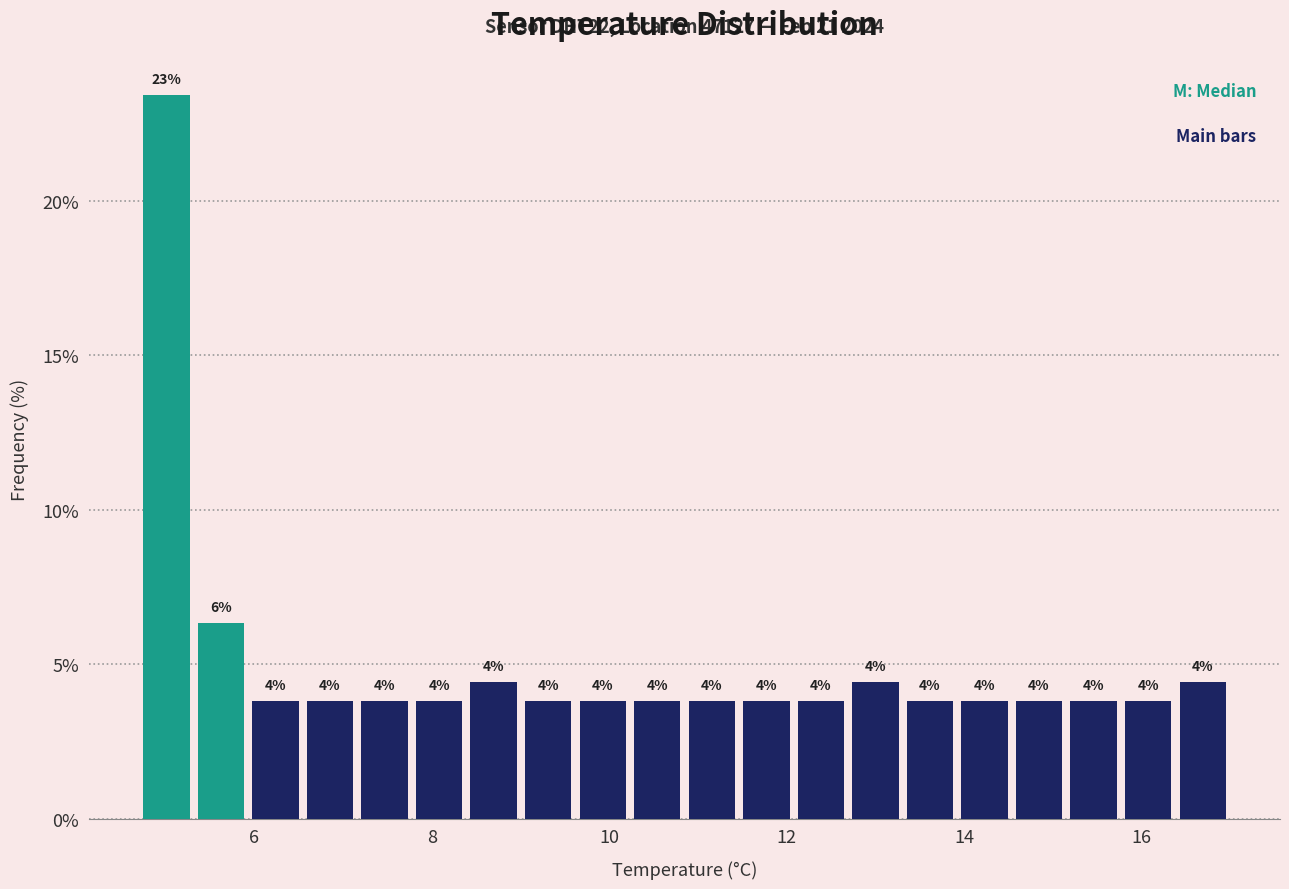

Read against the x-axis, roughly where is the centre of the tallest bar?

5.0